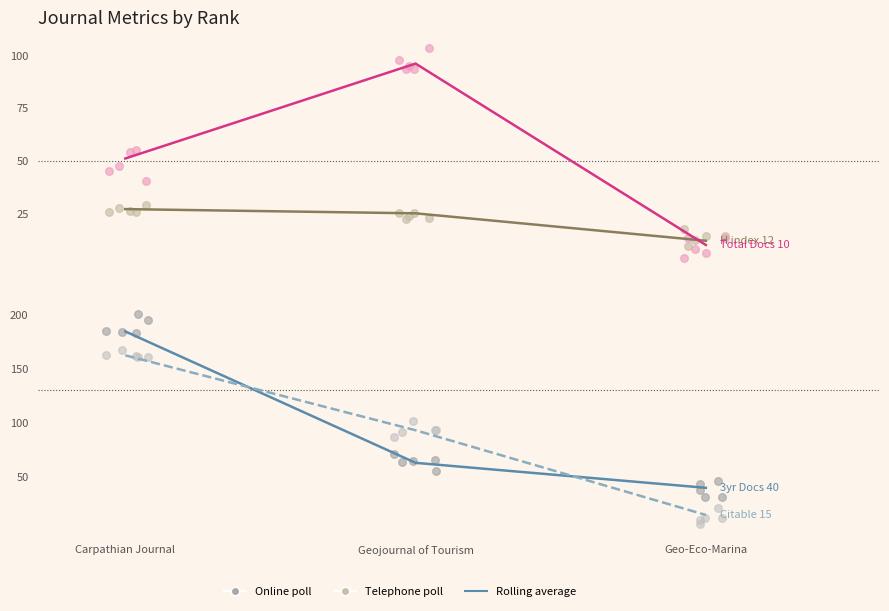

What is the total value across all series at Geojournal of Tourism?

277